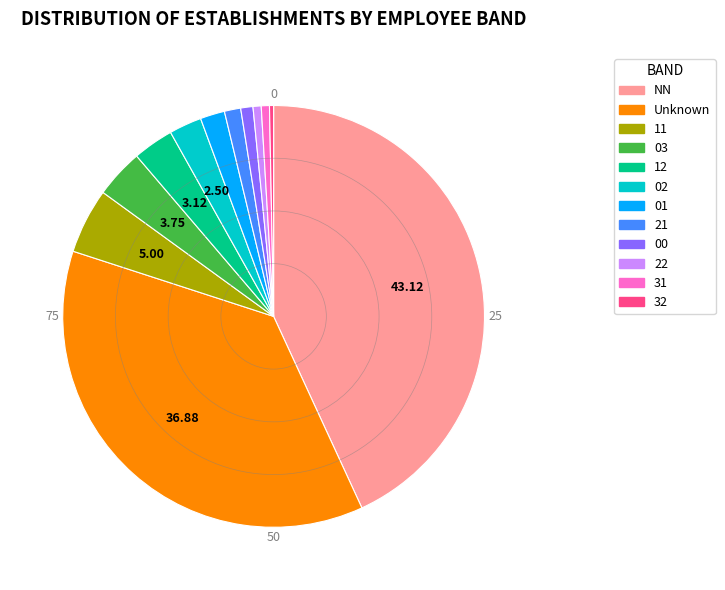

Does any single category account for the majority?

No